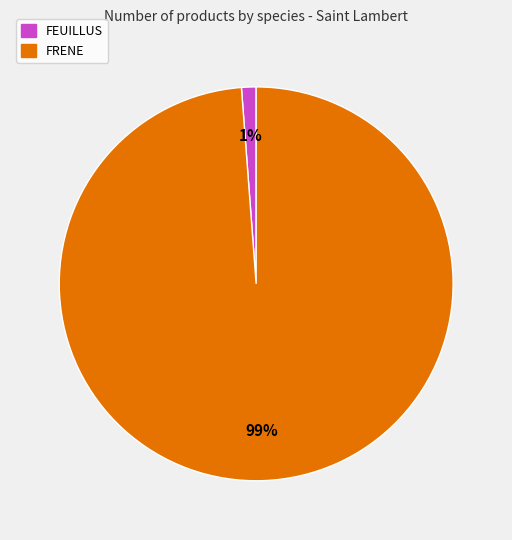

How many segments does this pie chart have?

2